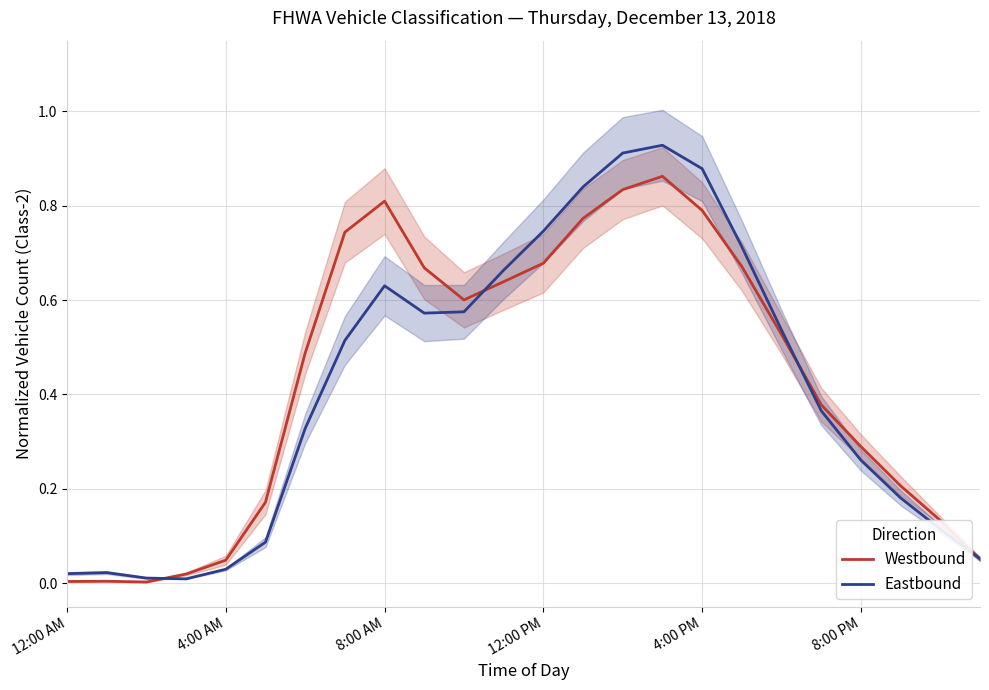

True or false: Westbound has a value of 0.7 at 12:00 PM.

True